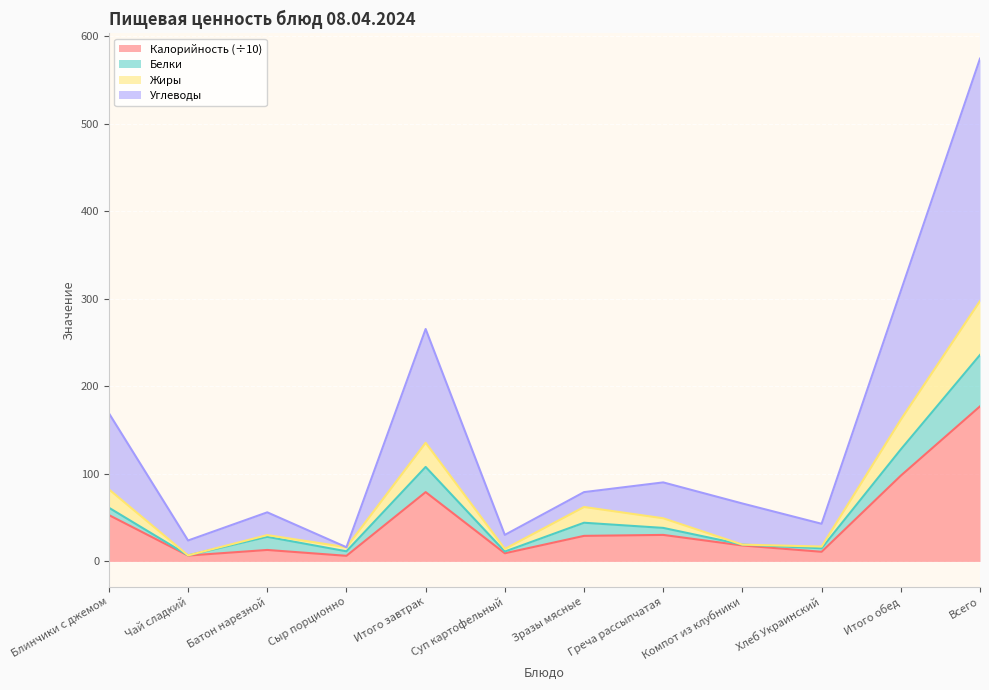

At which label does Калорийность (÷10) reach its peak?

Всего